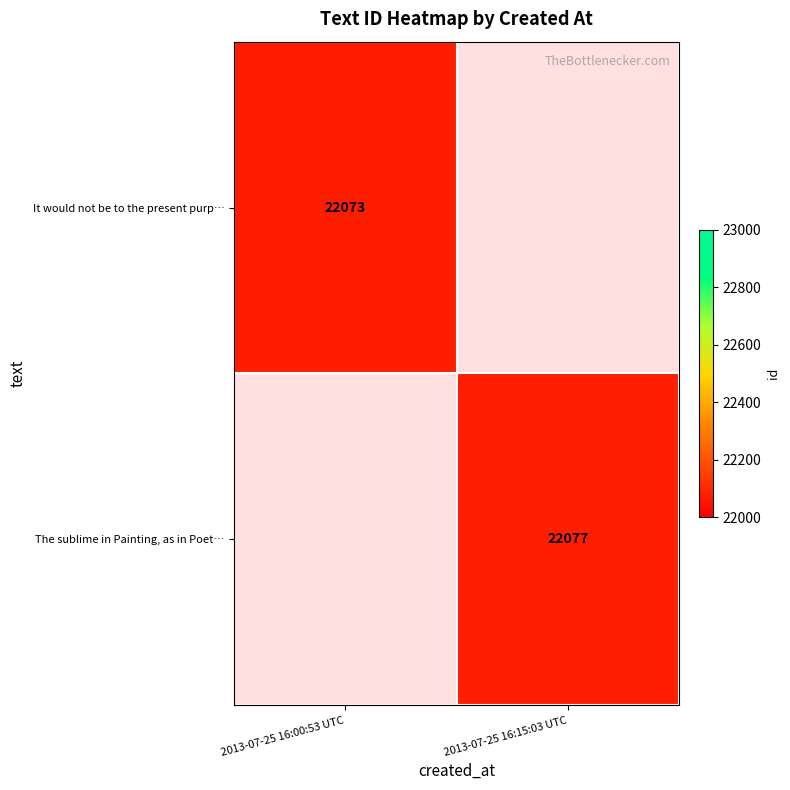

The It would not be to the present purp… series shows 22073 at 2013-07-25 16:00:53 UTC. True or false?

True